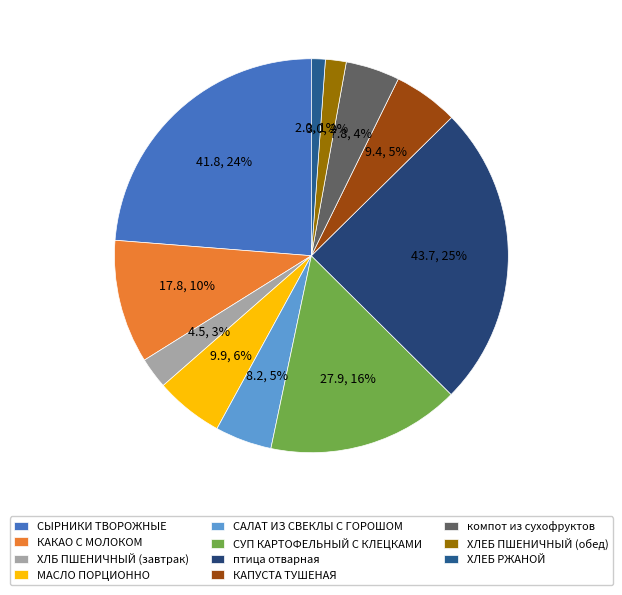

What percentage is the МАСЛО ПОРЦИОННО slice, to the nearest percent?

6%